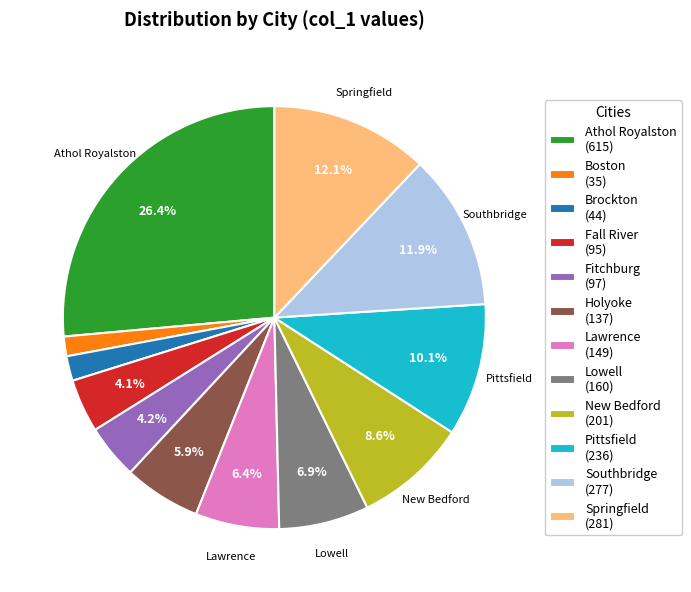

The Lawrence slice represents 6% of the pie. True or false?

True